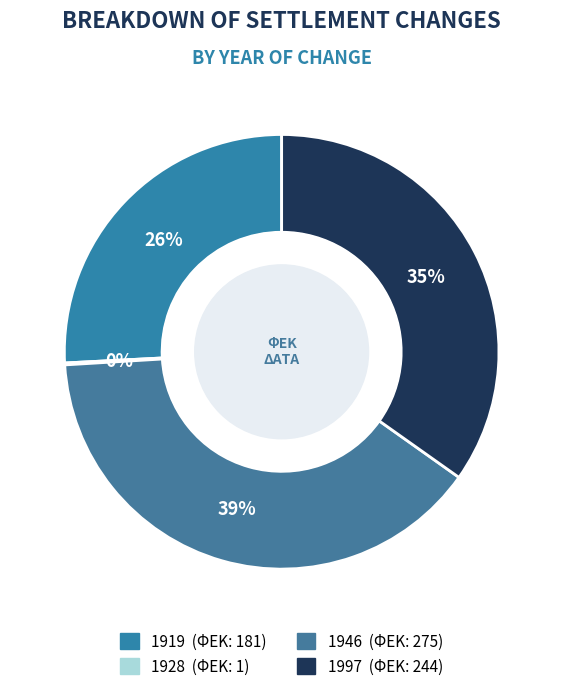

The 1997 slice represents 42% of the pie. True or false?

False